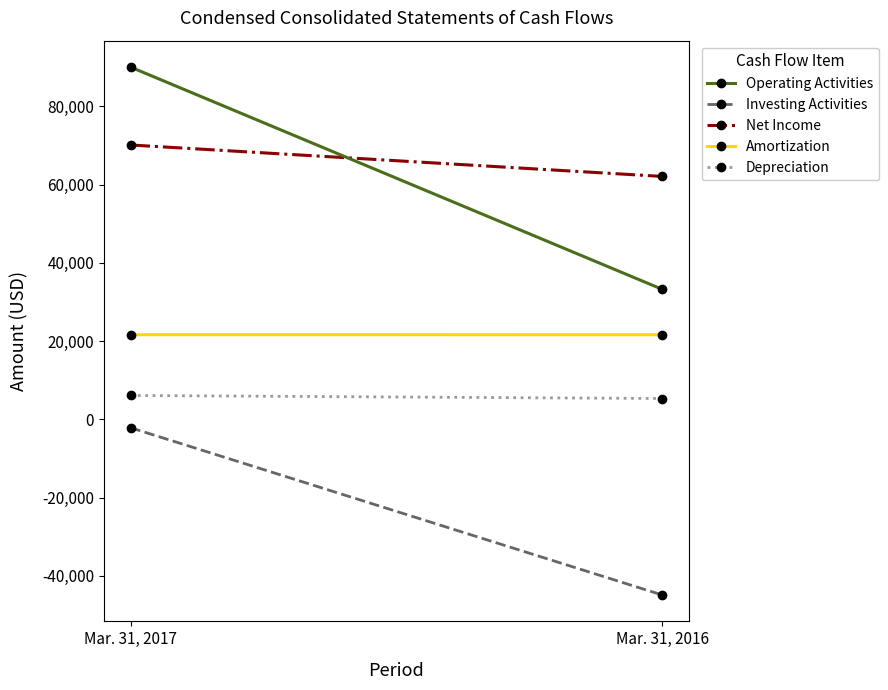

What is the difference between the maximum and minimum values in the Depreciation series?

780